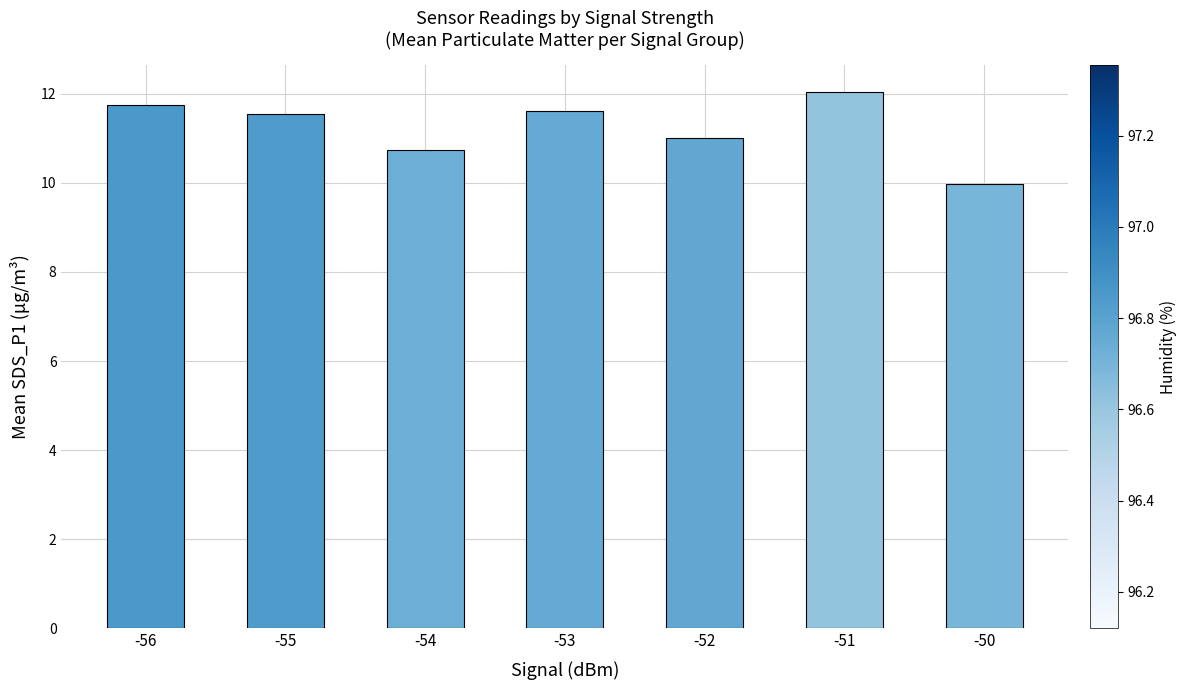

Reading right to left, transcribe all the data shown in this chart.

-50=10.0	-51=12.0	-52=11.0	-53=11.6	-54=10.7	-55=11.5	-56=11.8